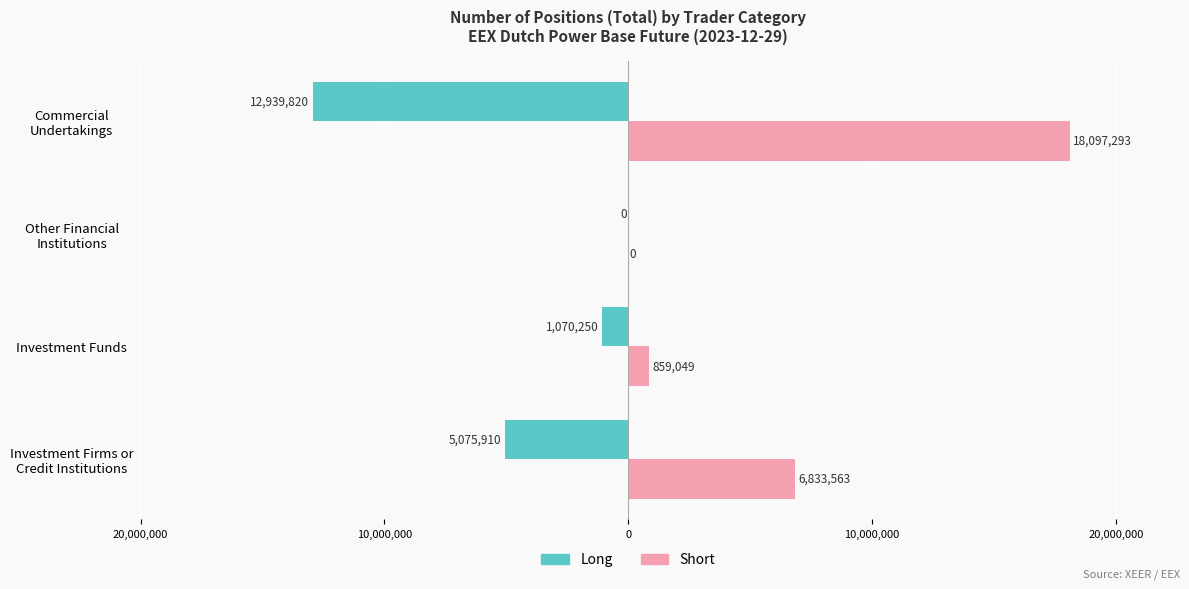

What is the value of the Short bar at the 2nd from the left?

859049